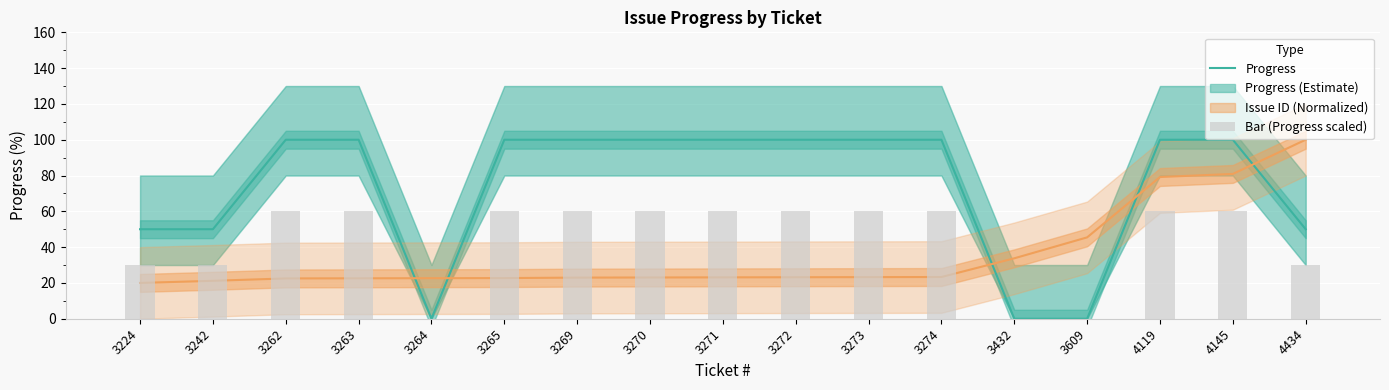

How many data points in Bar (Progress scaled) are less than 60?

6